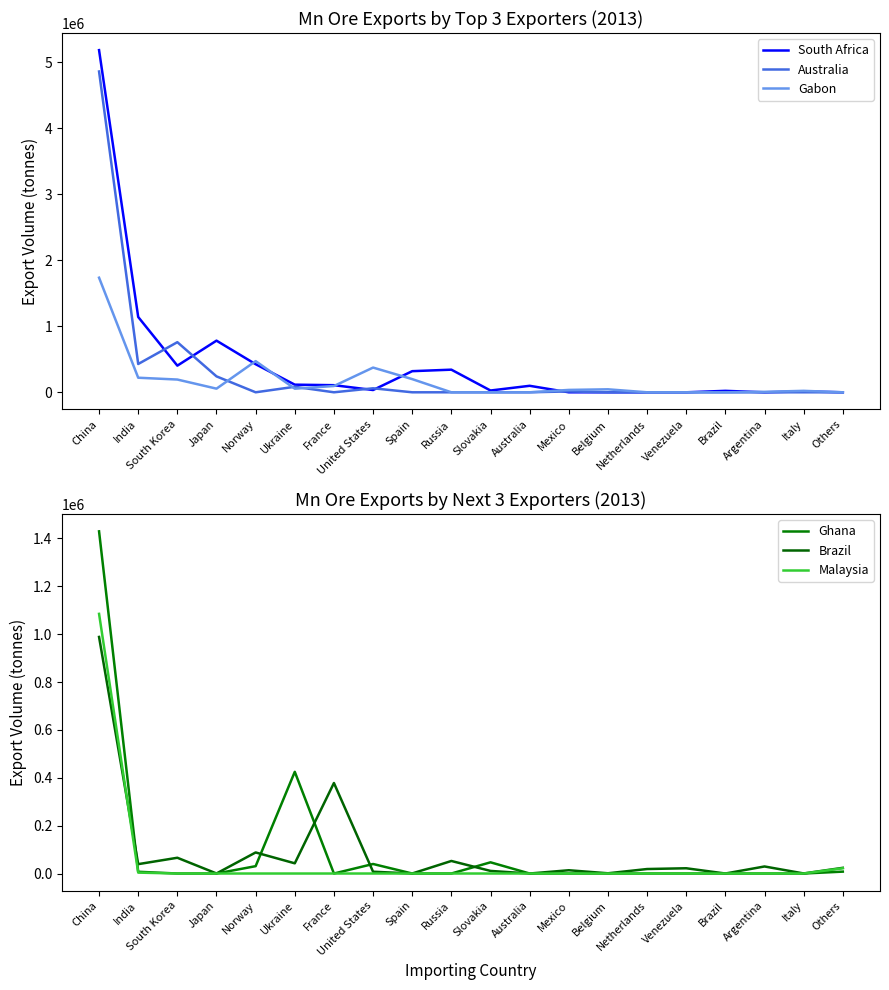

What is the total value across all series at Japan?

1079237